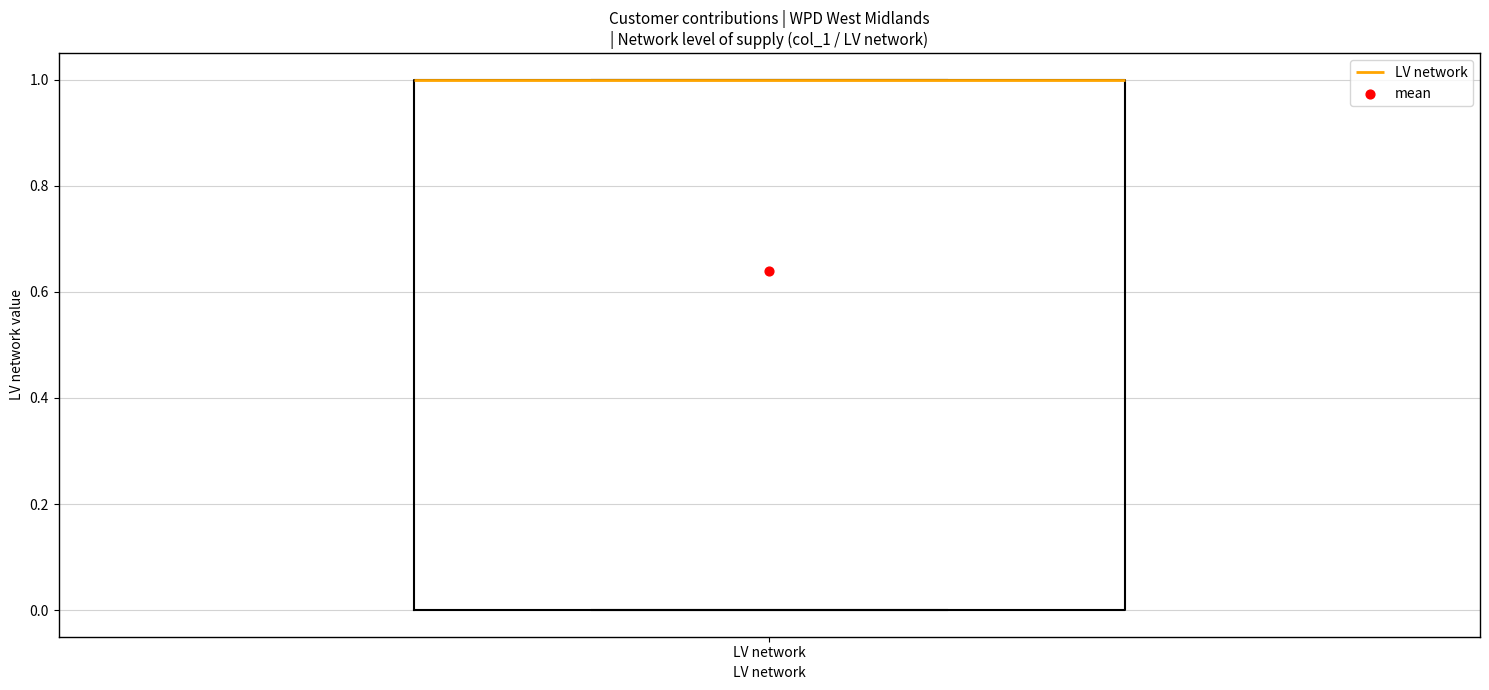

Where is the upper edge of the box for LV network on the y-axis? The values are not printed on the chart, so give them approximately, as read against the axis.

1